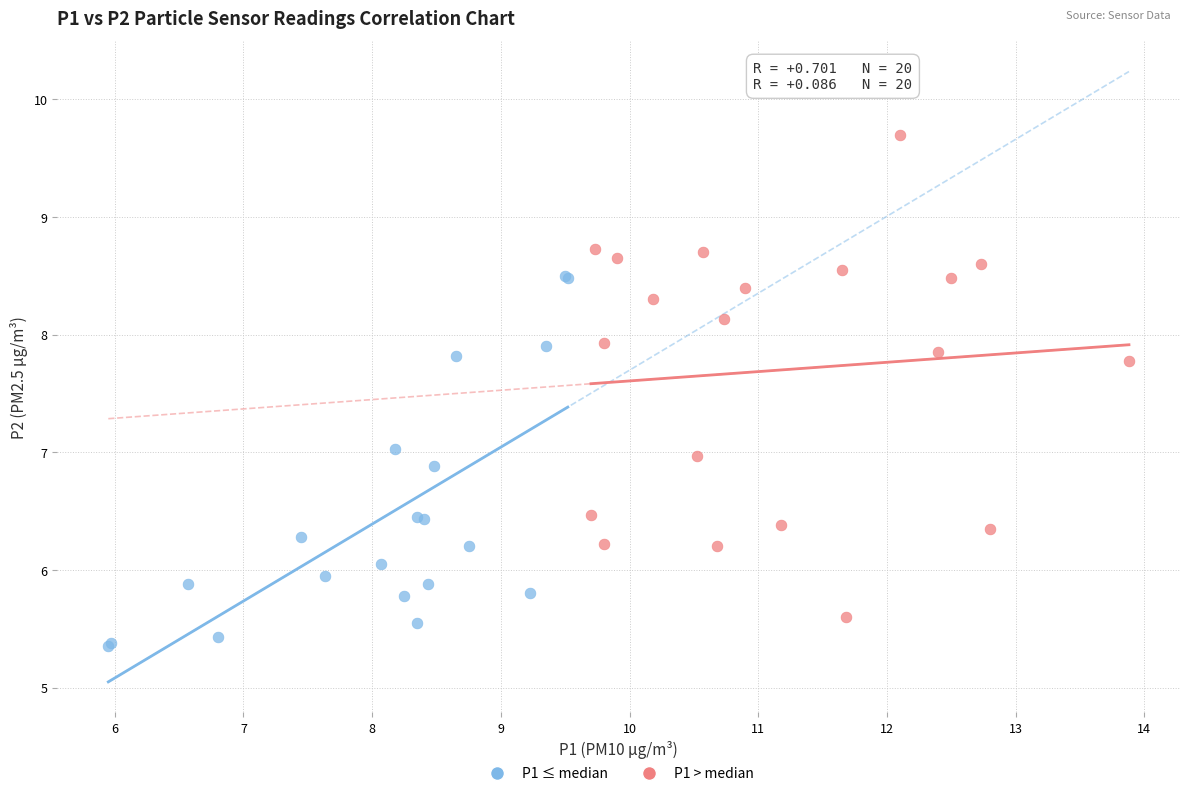

Which series contains the highest Y value?

P1 > median